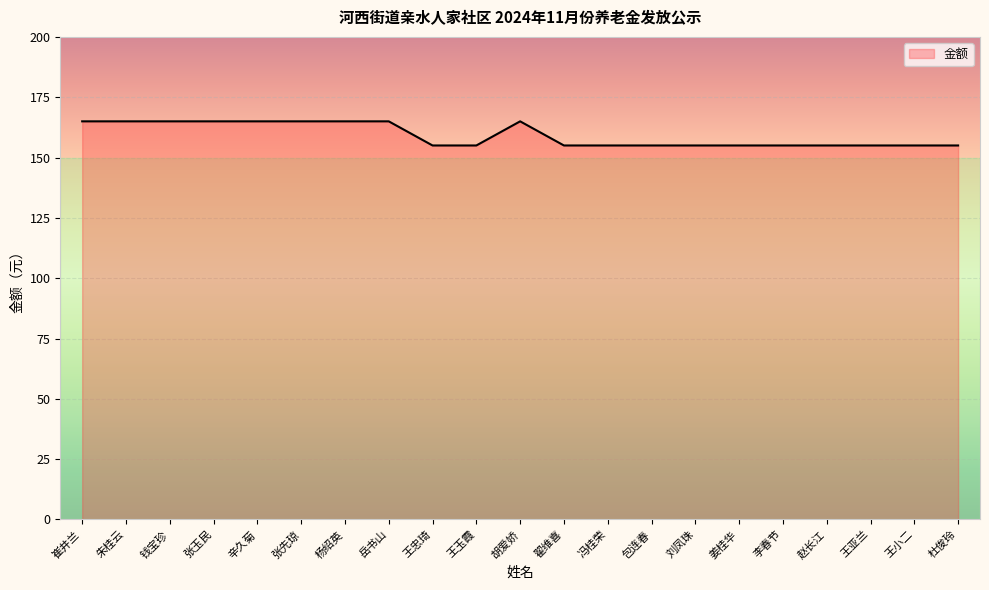

How many distinct data groups are displayed?

1